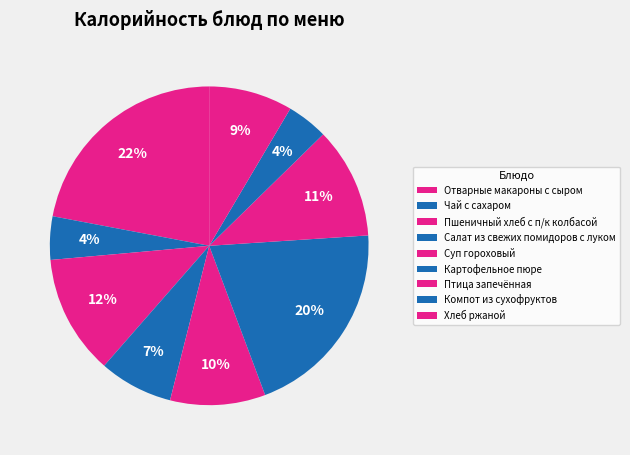

To the nearest percent, what is the combined percentage of Чай с сахаром and Хлеб ржаной?

13%